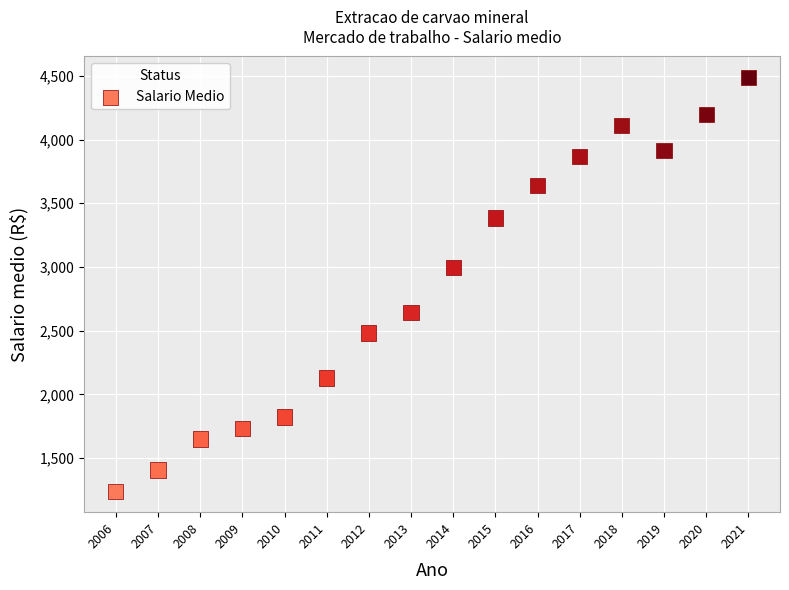

What Y value in the scatter plot is closest to 2863?

2998.3